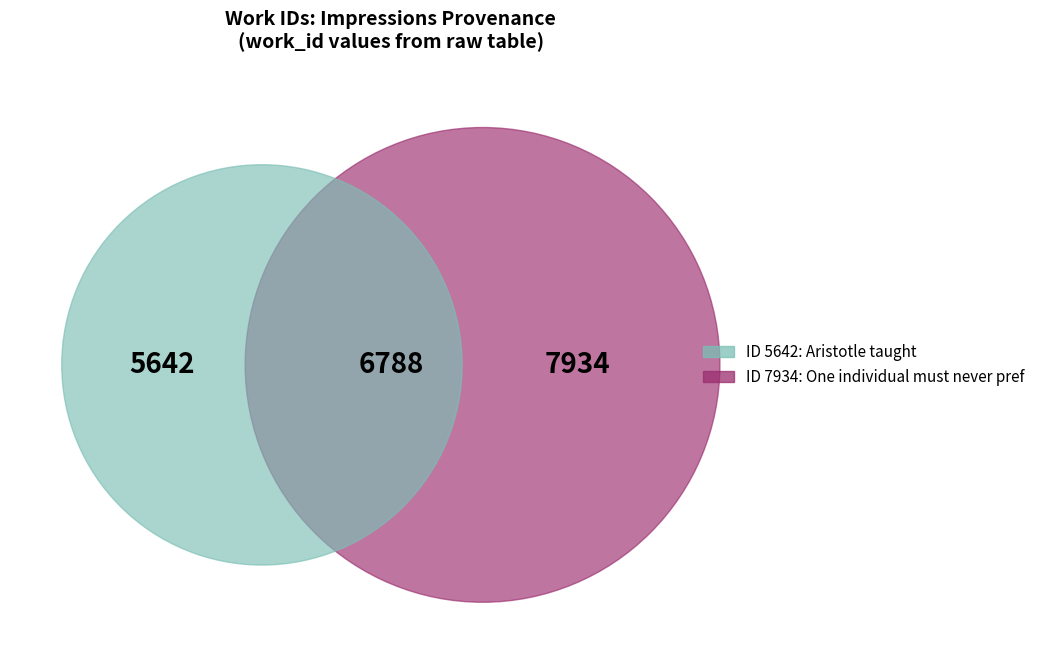

To the nearest percent, what is the difference between the One individual must never prefer himself and Aristotle taught slice percentages?

17%